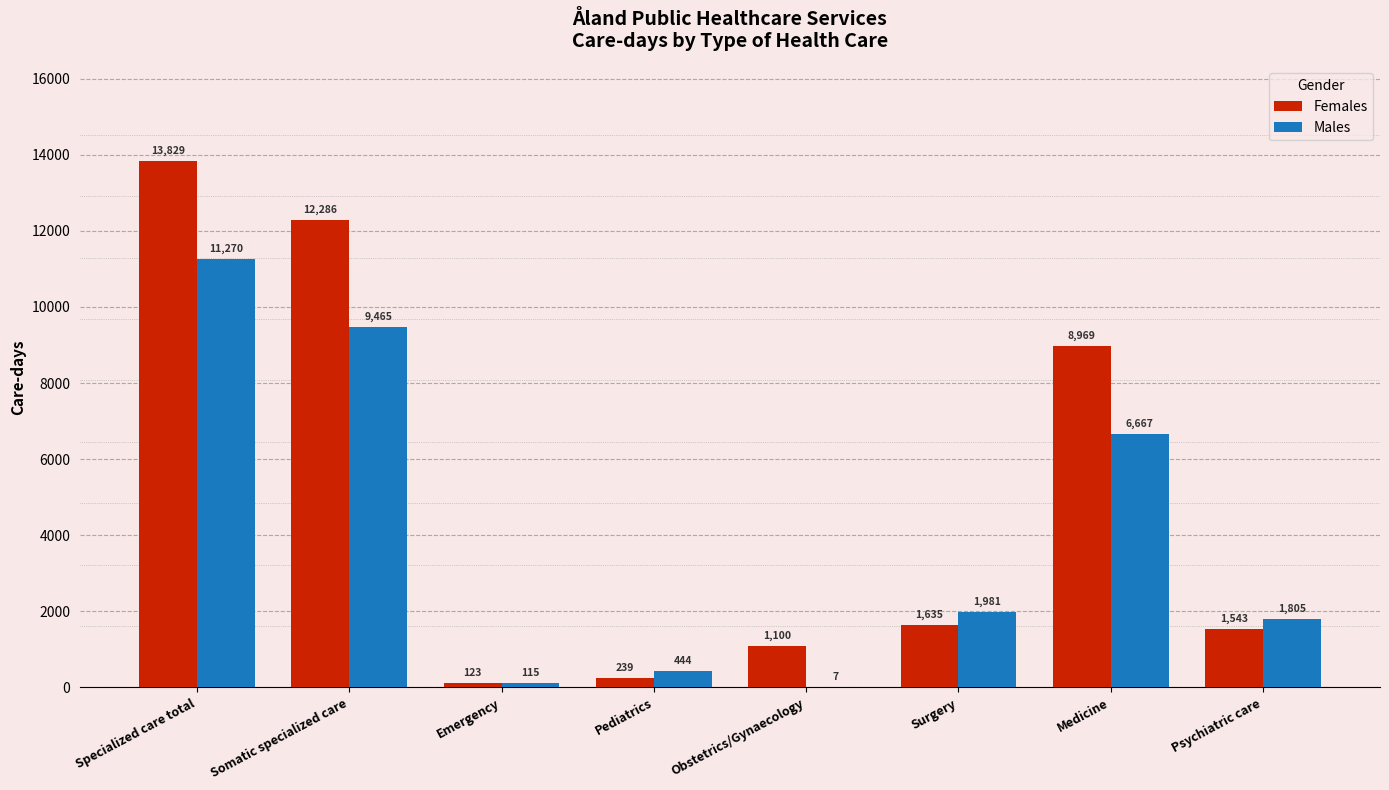

Is the value of Males at Somatic specialized care greater than the value of Females at Obstetrics/Gynaecology?

Yes